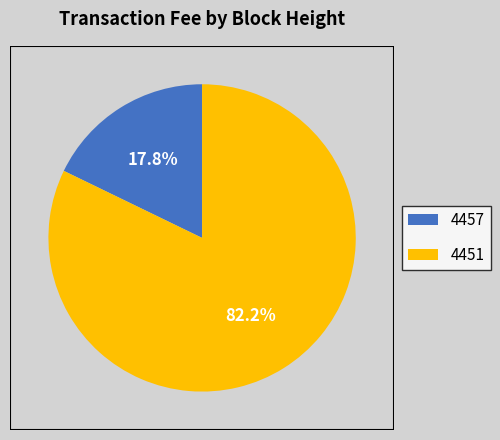

Count the number of slices in the pie.

2